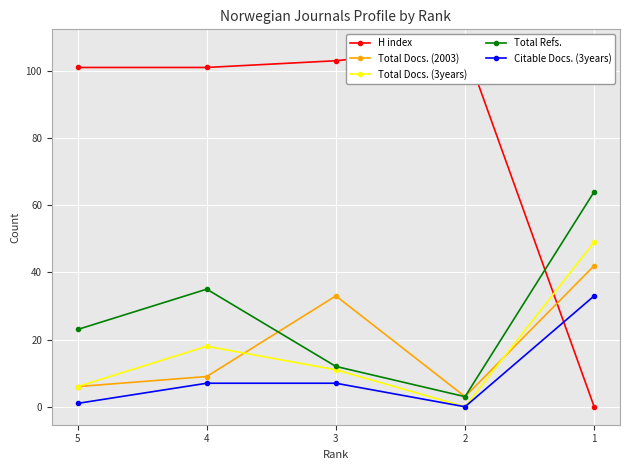

What is the value of the Total Docs. (2003) point at the 5th from the left?

42